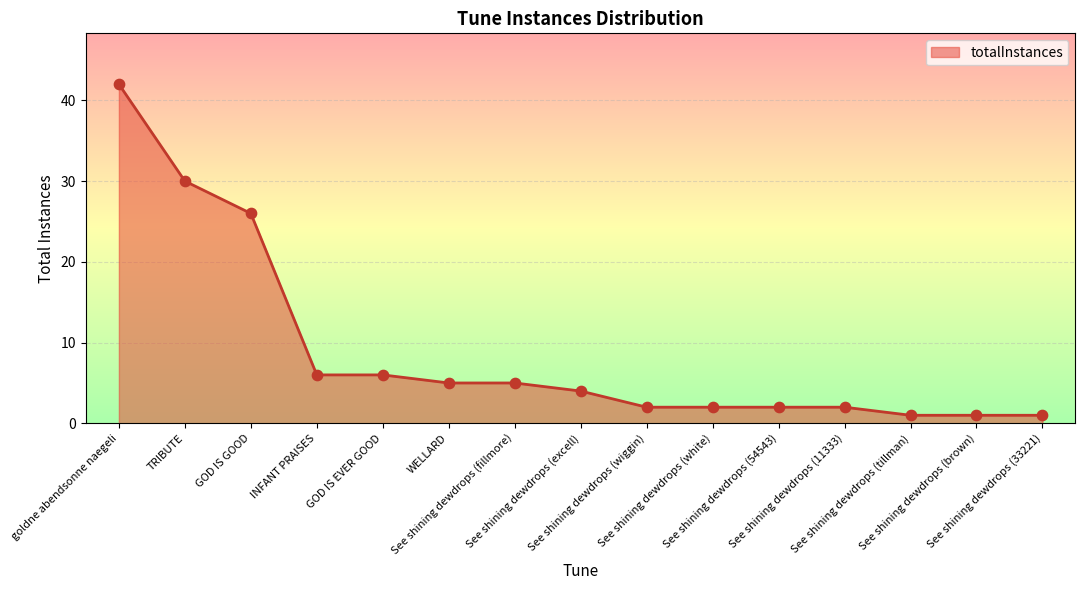

What is the change in value from See shining dewdrops (fillmore) to See shining dewdrops (tillman)?

-4